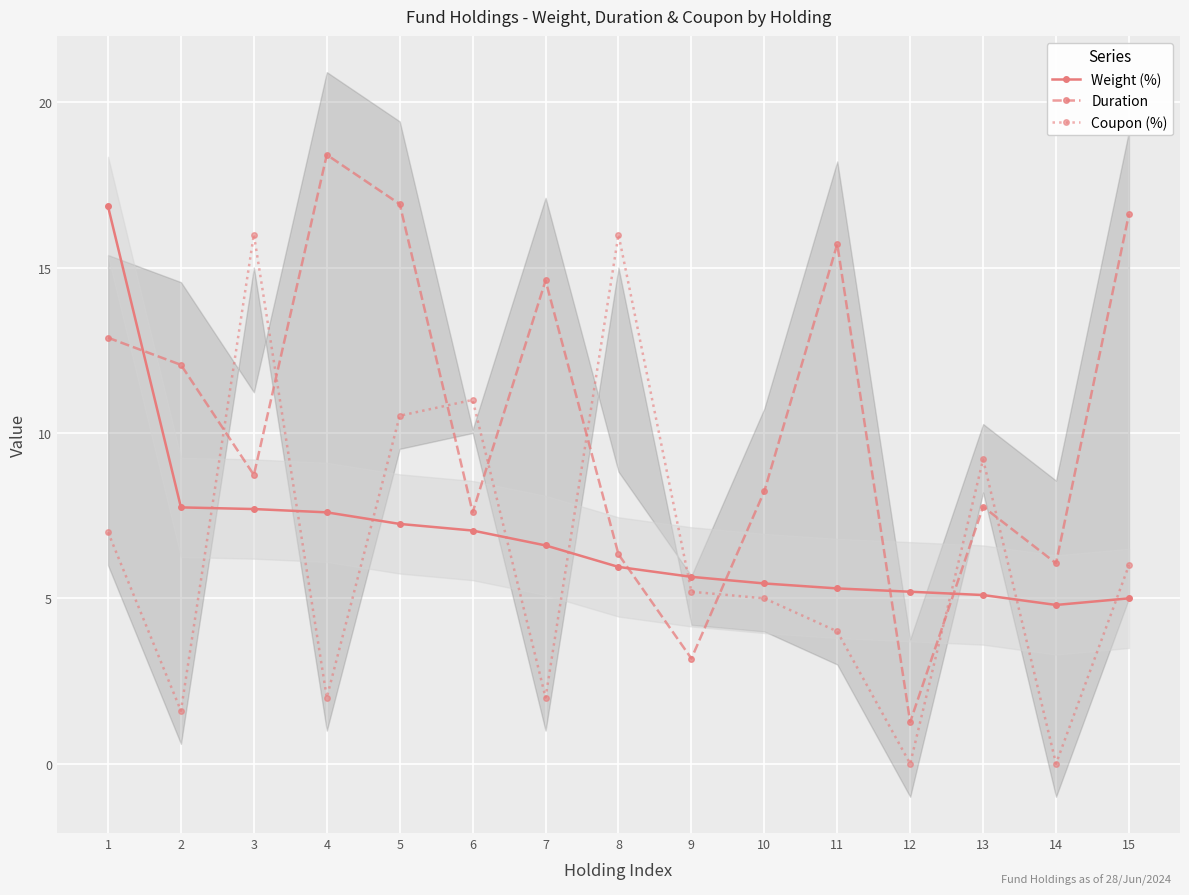

What is the value of the Weight (%) point at the 12th from the left?

5.2